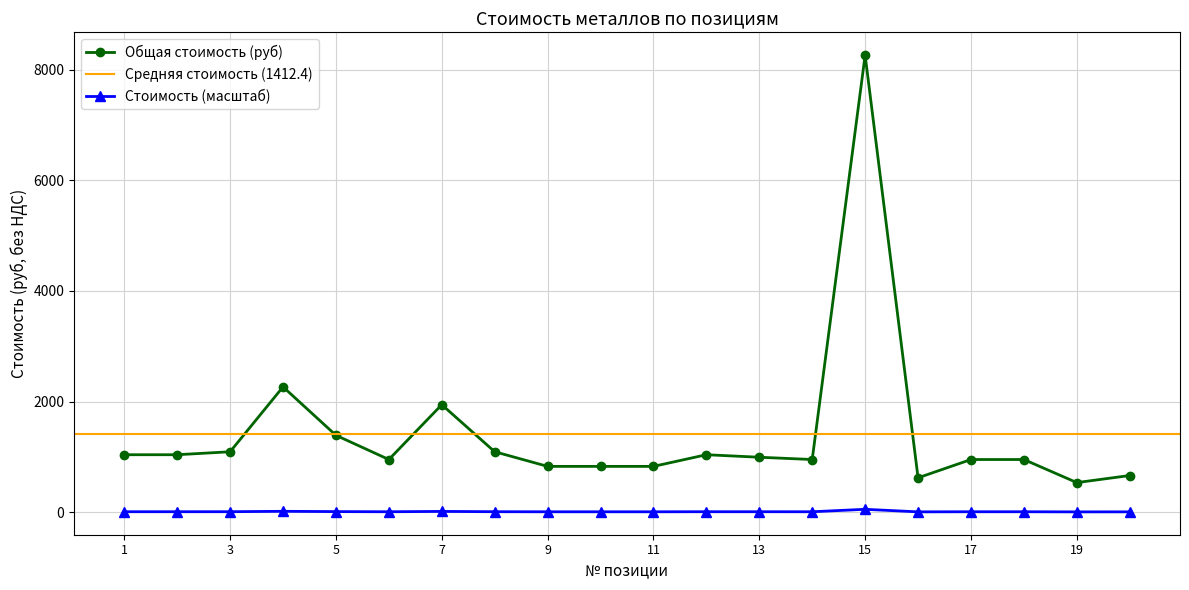

Is this an area chart (filled region under the line)?

No